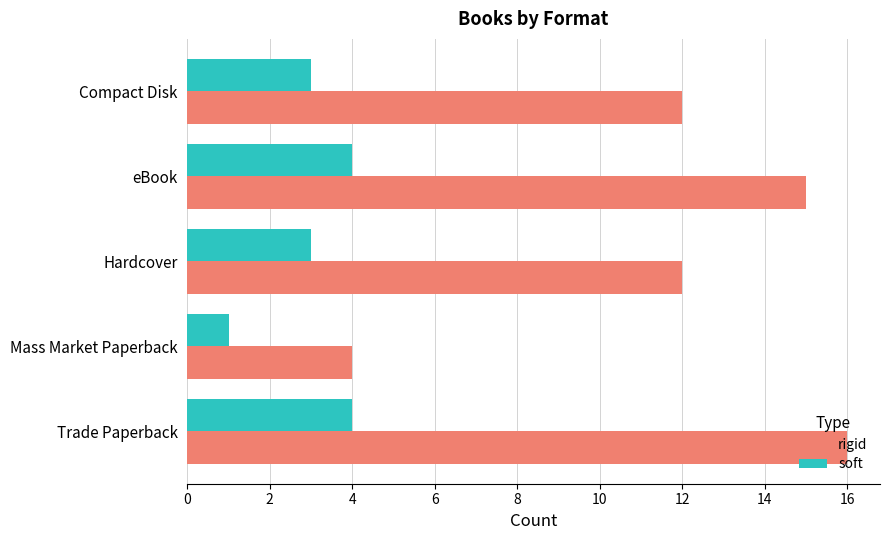

The value of soft at Trade Paperback is 1. True or false?

False